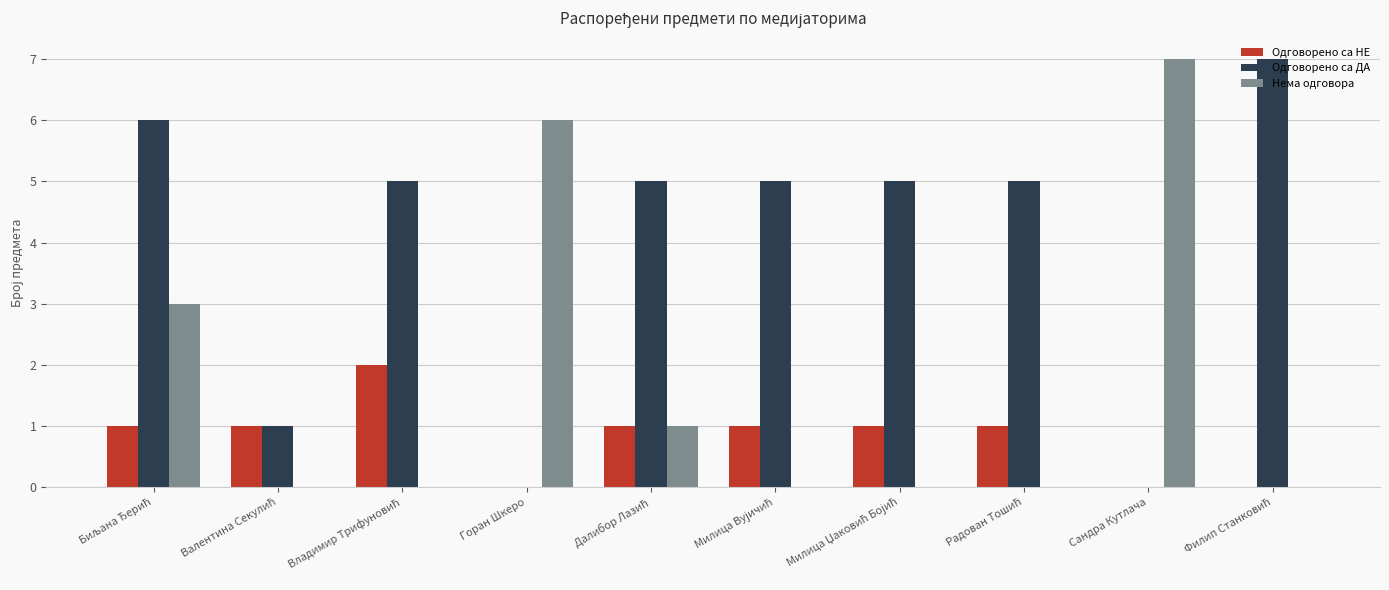

Between Горан Шкеро and Сандра Кутлача, which series saw the biggest shift?

Нема одговора